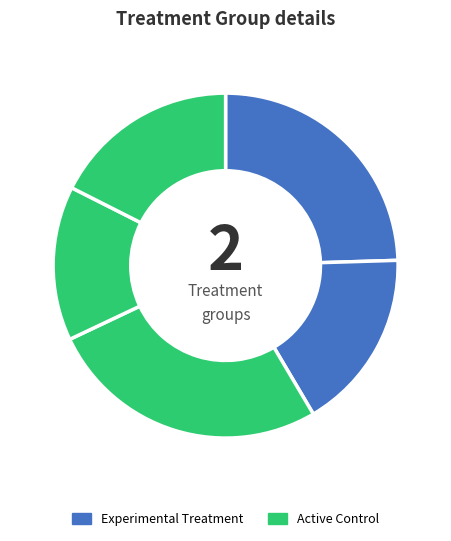

To the nearest percent, what is the average slice percentage?

20%